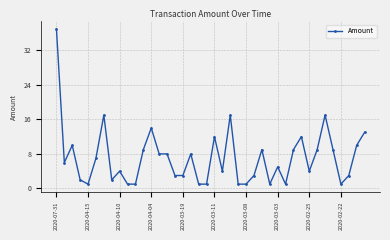

What is the value of the 15th point from the left?

8.0